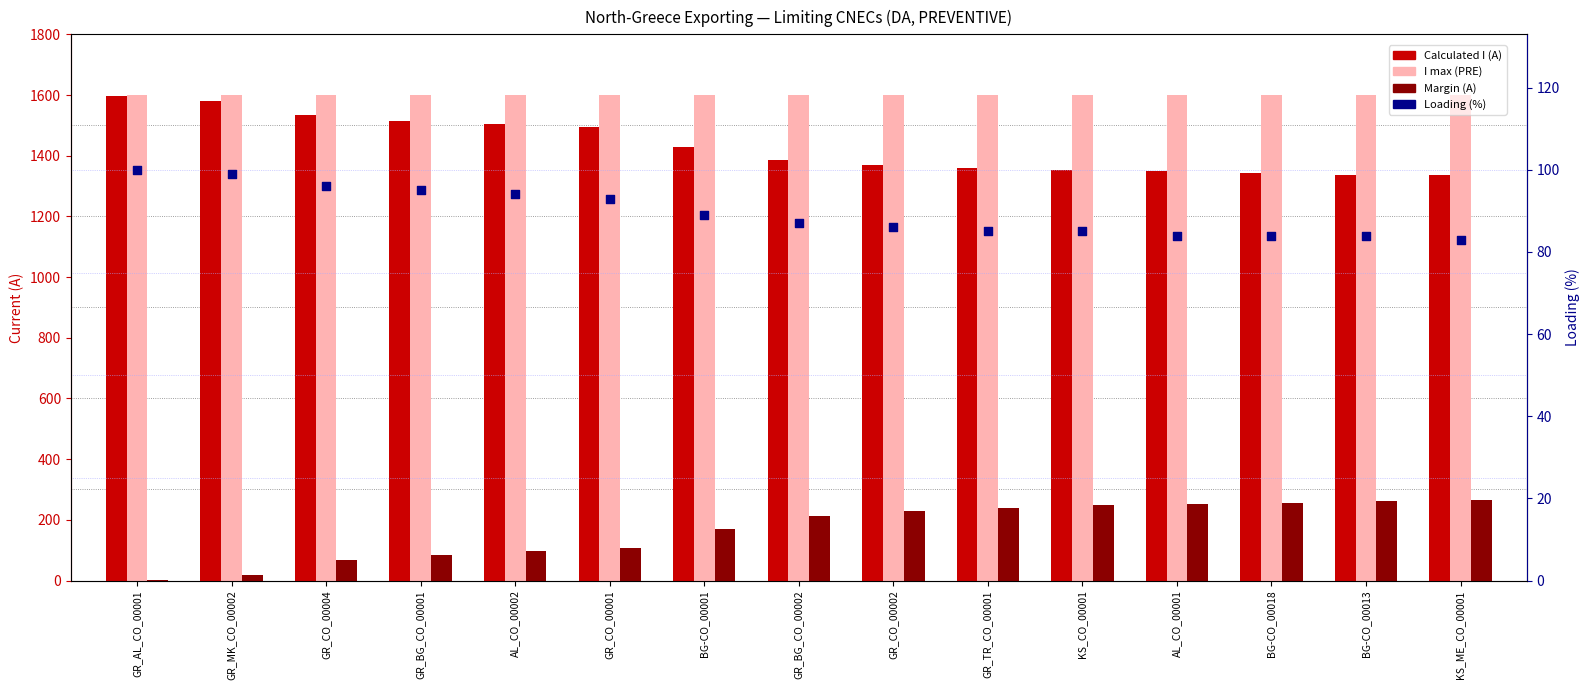

Which series reaches the maximum Y coordinate?

I max (PRE)